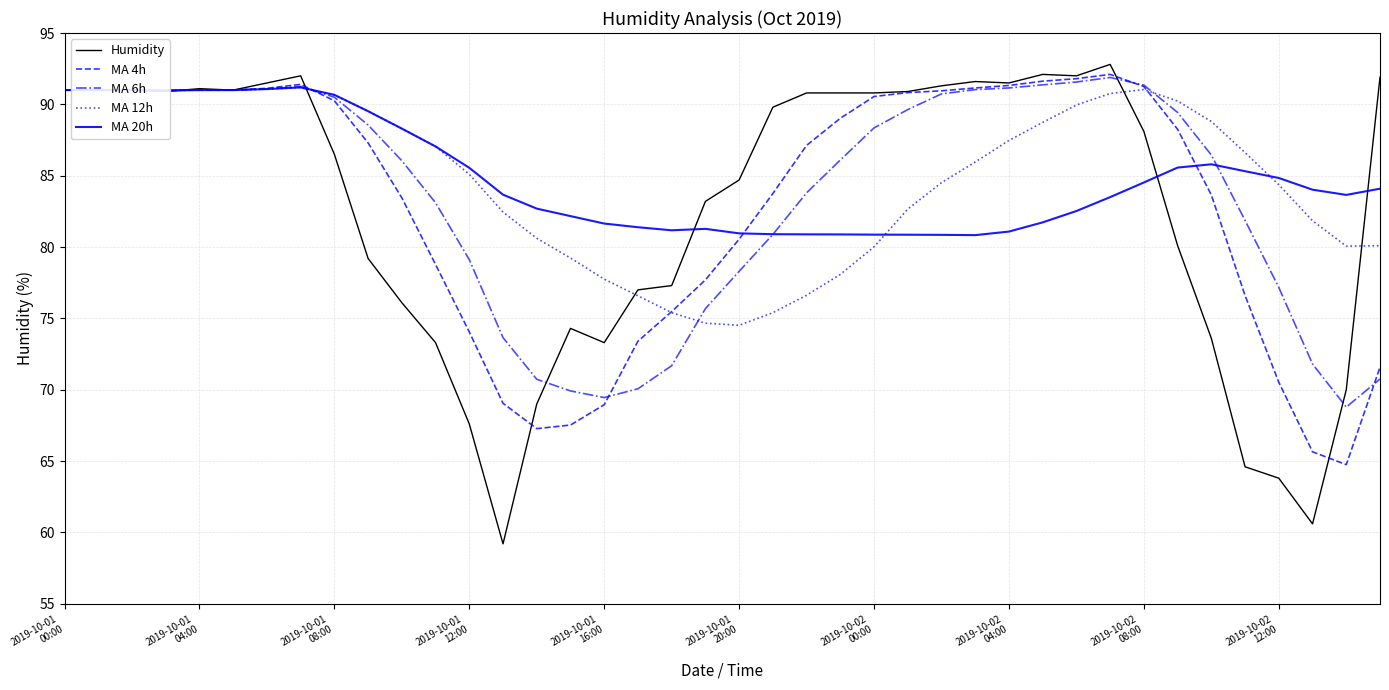

Which series ends up on top after the final intersection of MA 20h and Humidity?

Humidity